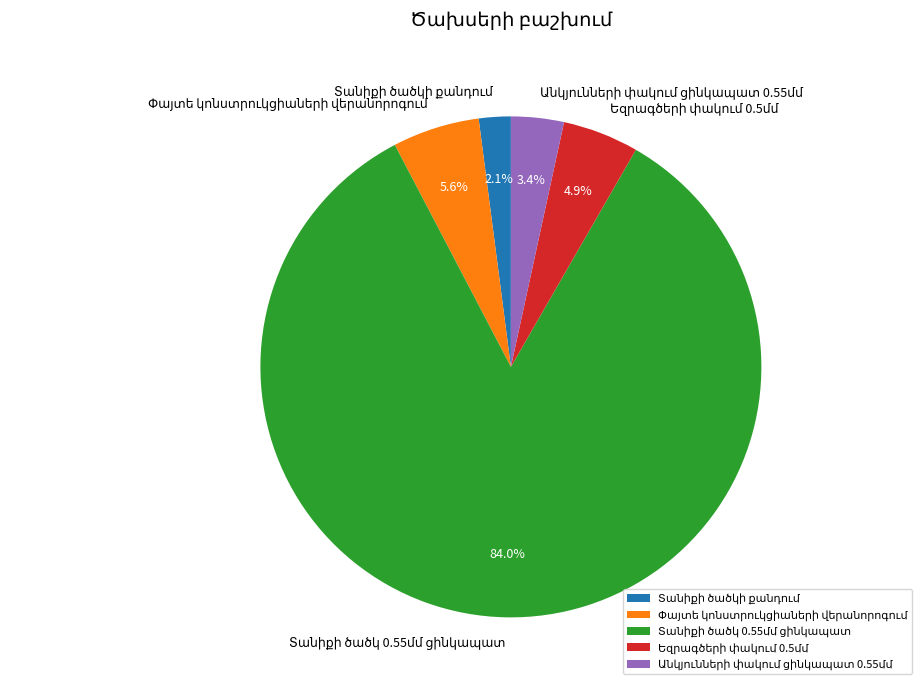

Does any single category account for the majority?

Yes